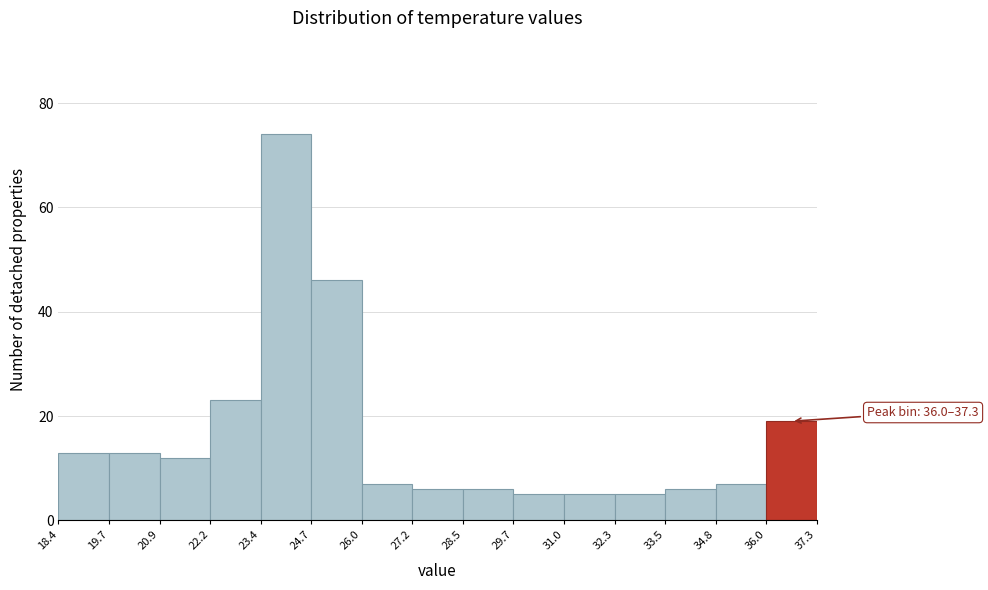

Over which range of the x-axis is the bar tallest?

23.4 to 24.7